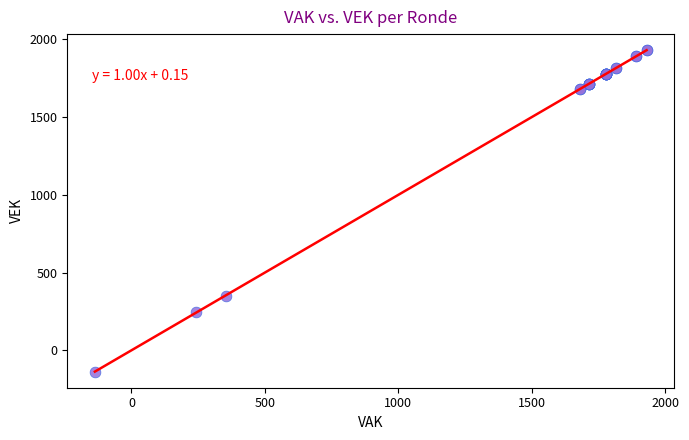

What Y value in the scatter plot is closest to 897?

349